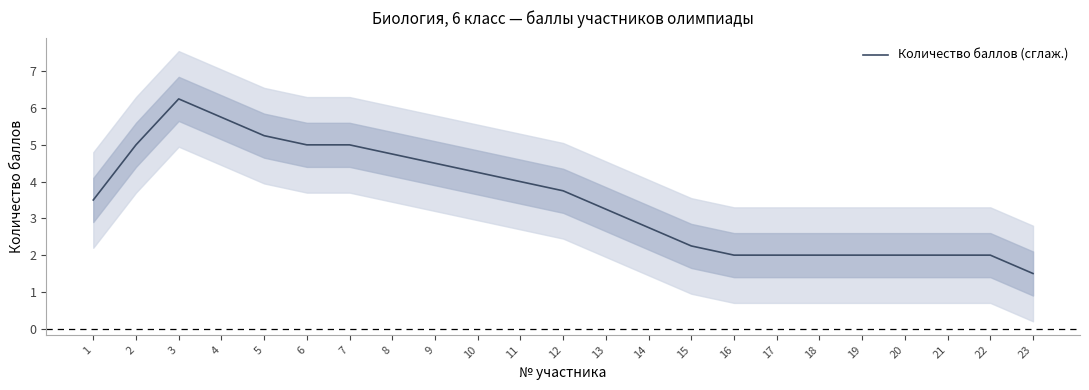

What is the average value?

3.5